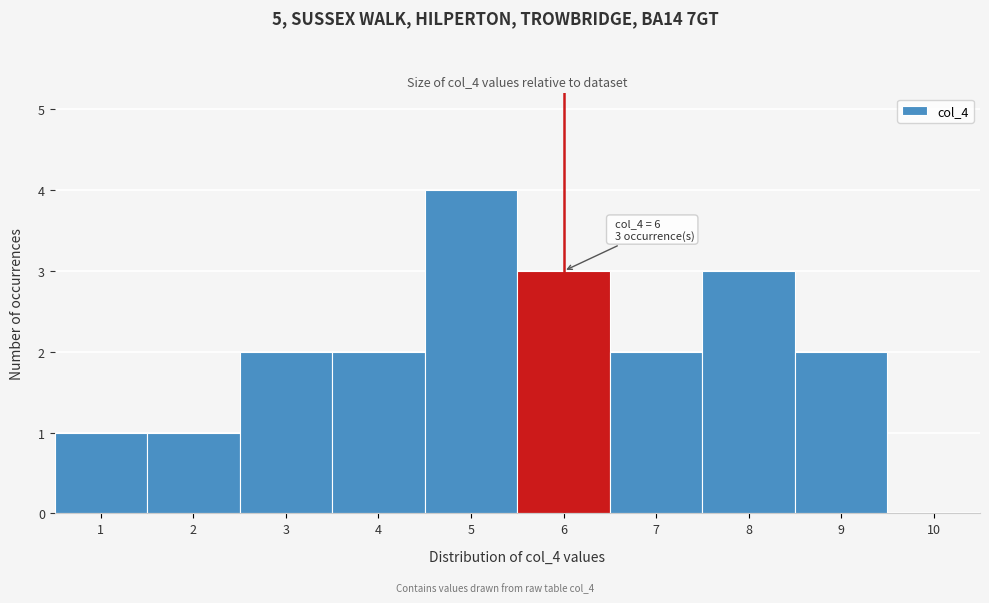

Which range on the x-axis has the tallest bar?

4.5 to 5.5